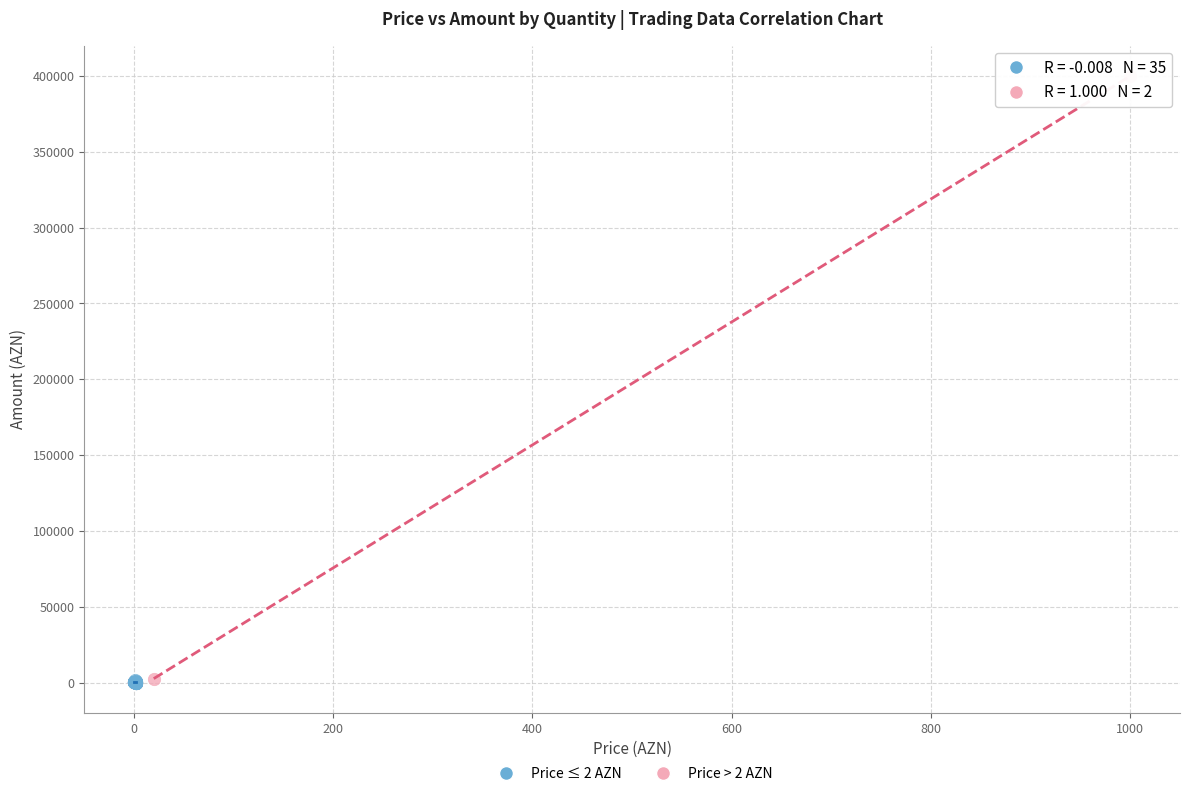

Which series reaches the maximum Y coordinate?

Price > 2 AZN